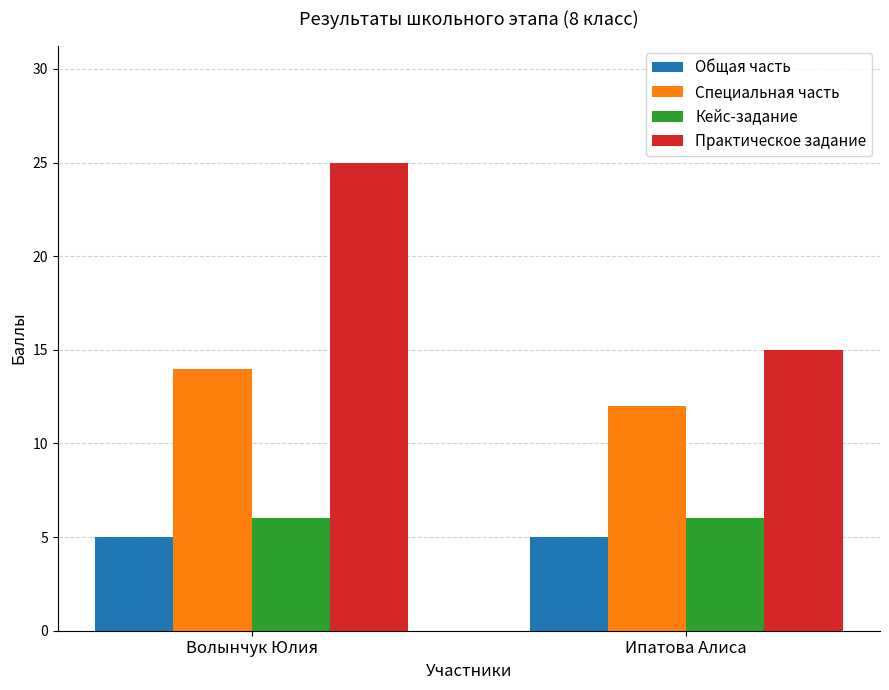

Is the value of Общая часть at Волынчук Юлия greater than the value of Практическое задание at Волынчук Юлия?

No